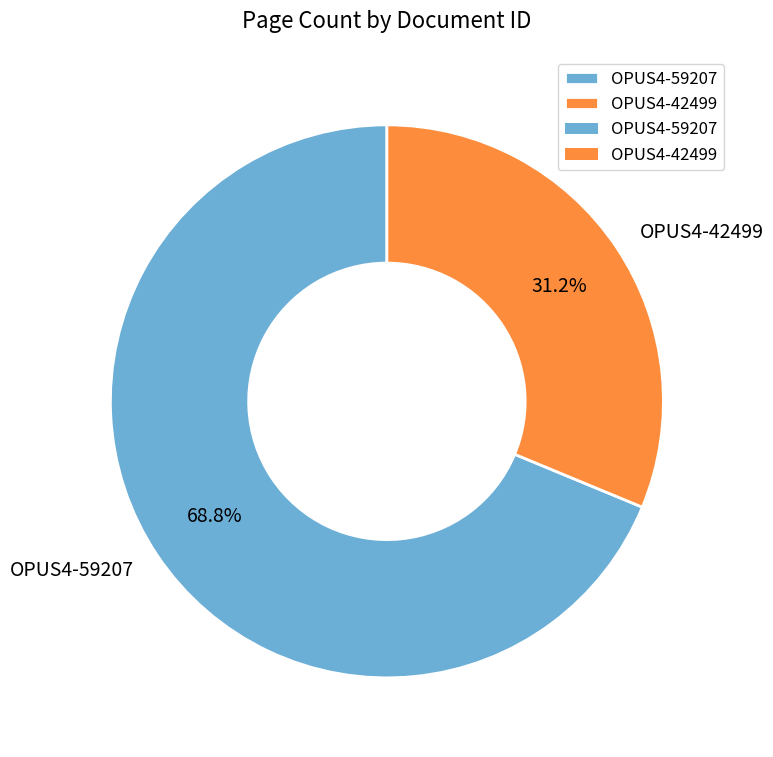

What percentage do OPUS4-42499 and OPUS4-59207 together represent?

100.0%